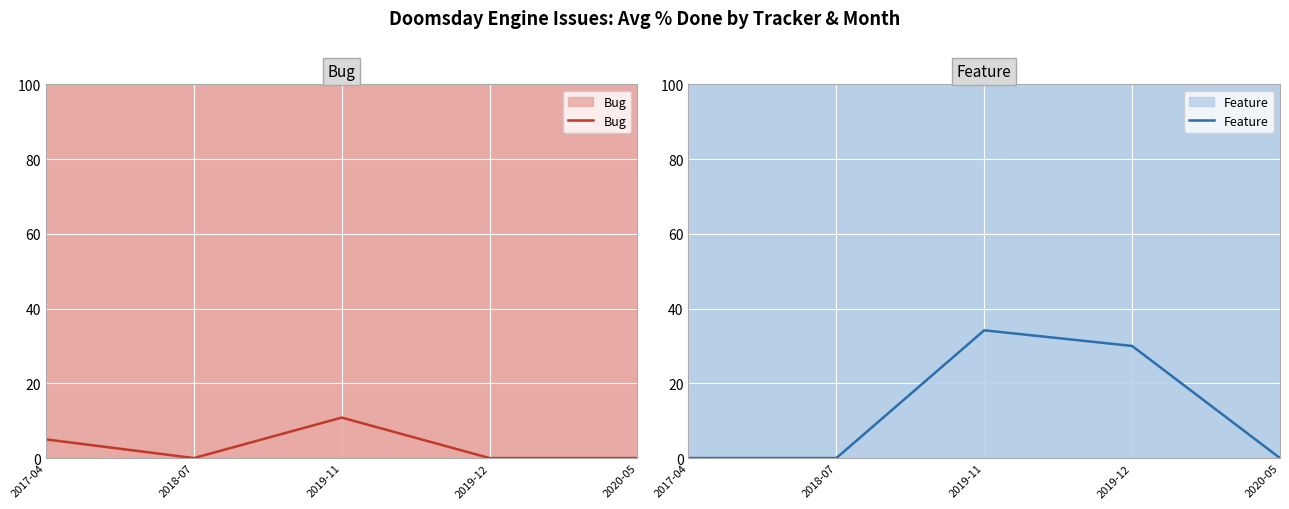

At which label is Bug closest to 5?

2017-04